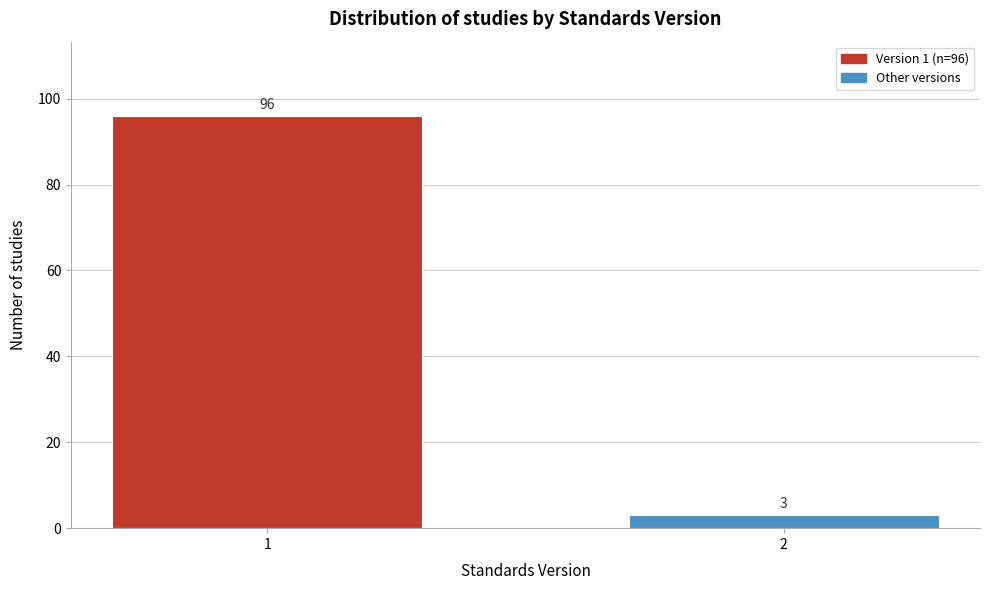

Reading left to right, list all the values displayed in this chart.

96	3